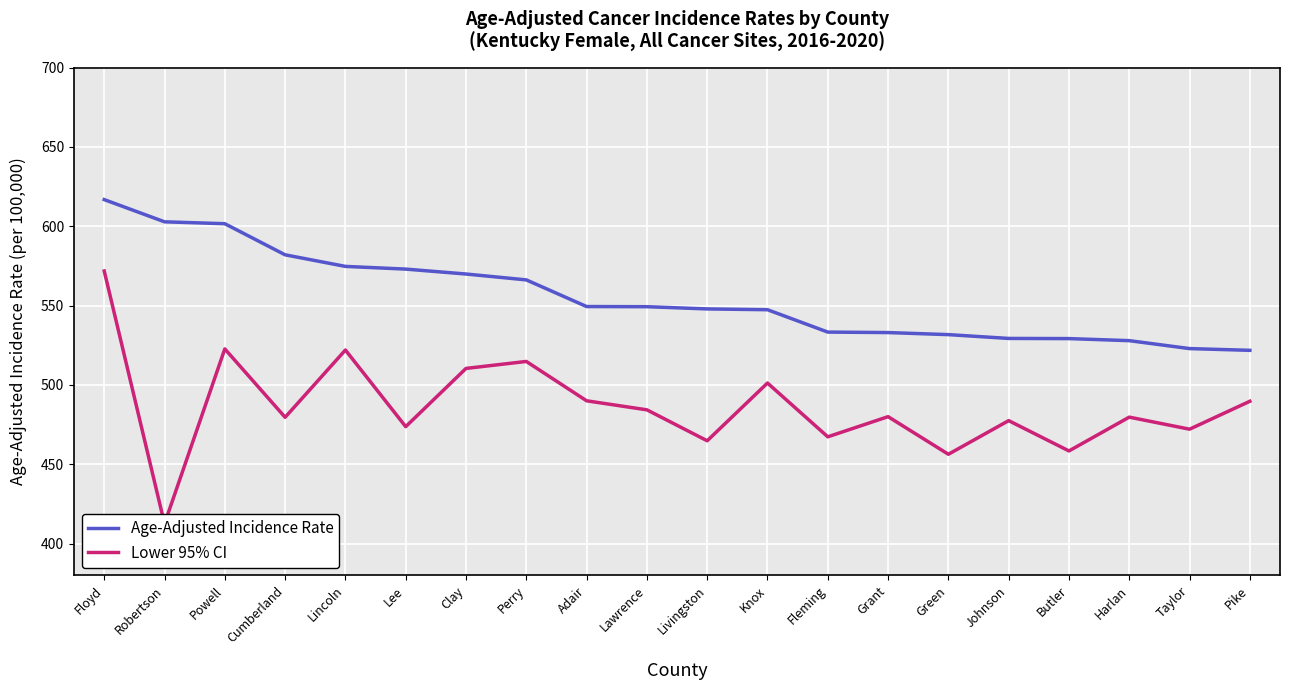

True or false: Lower 95% CI and Age-Adjusted Incidence Rate cross at least once.

False